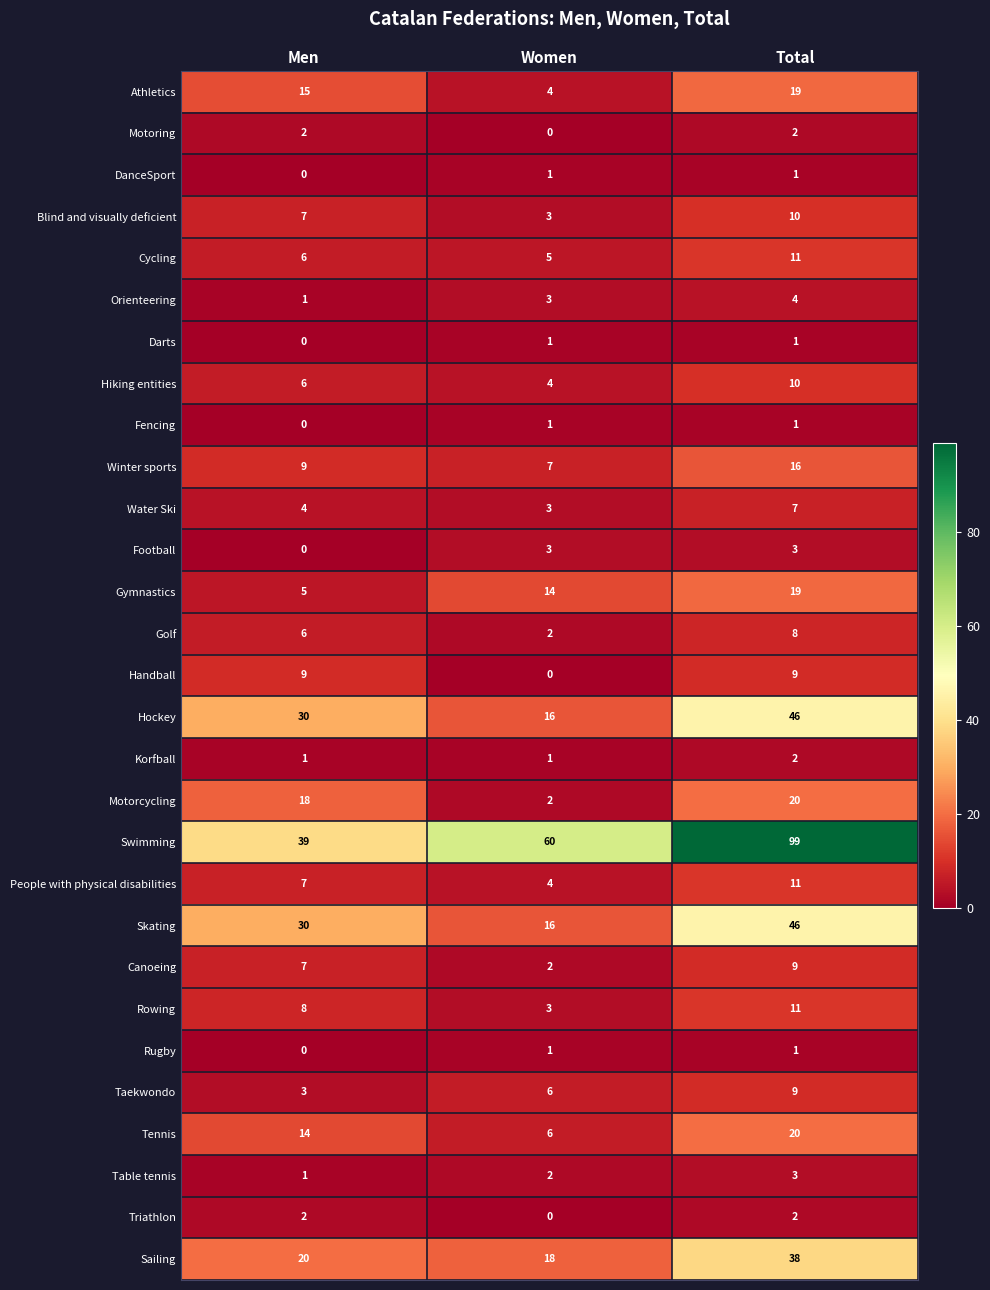

What is the total value across all series at Total?

438